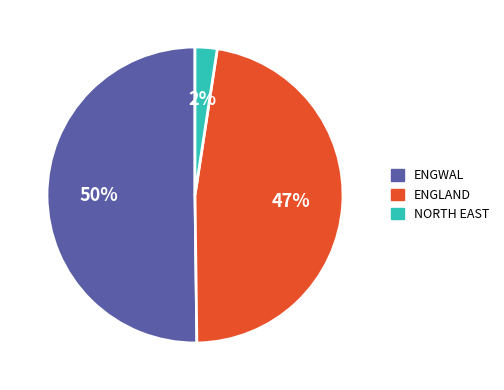

The ENGLAND slice represents 36% of the pie. True or false?

False